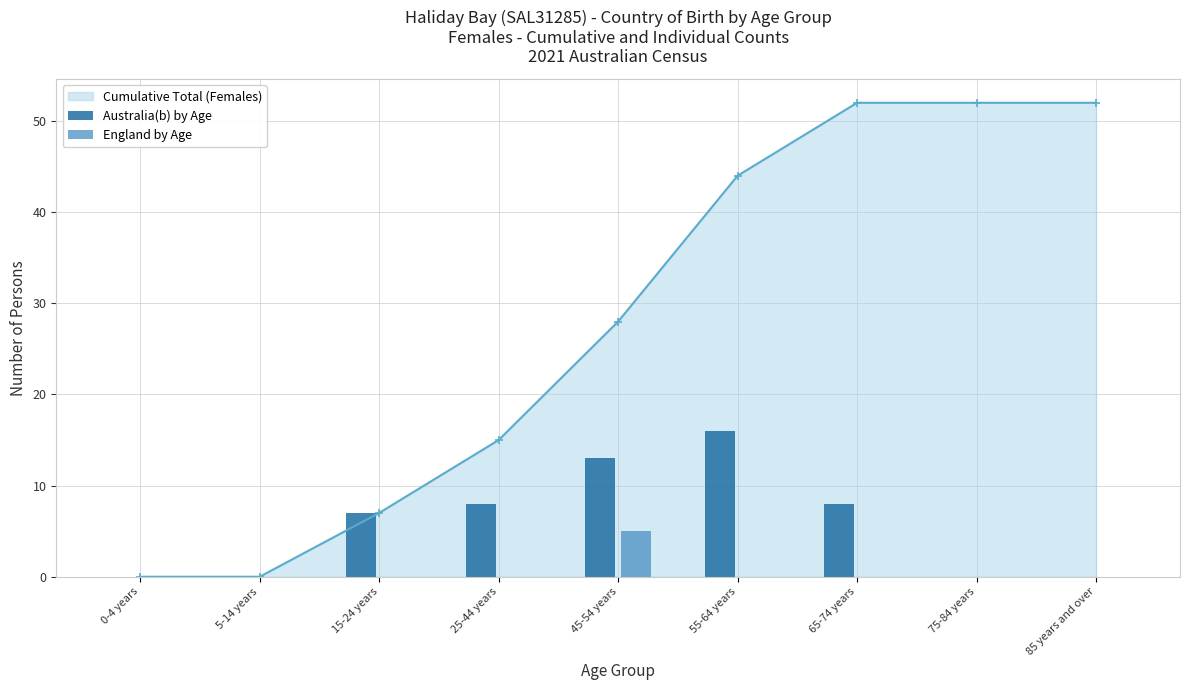

What is the total value across all series at 25-44 years?

8